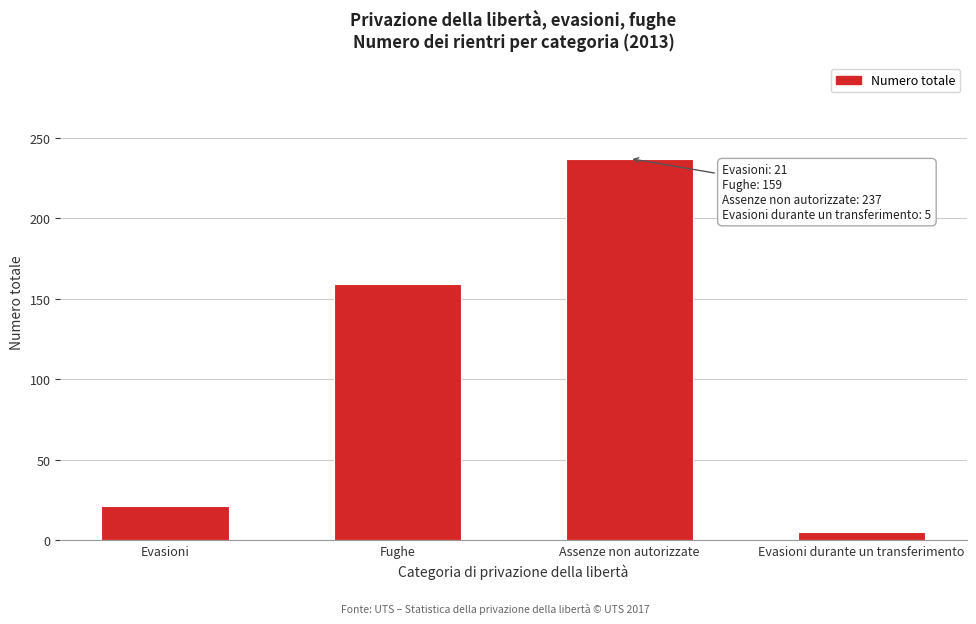

Reading left to right, what are all the values shown in this chart?

Evasioni=21	Fughe=159	Assenze non autorizzate=237	Evasioni durante un transferimento=5